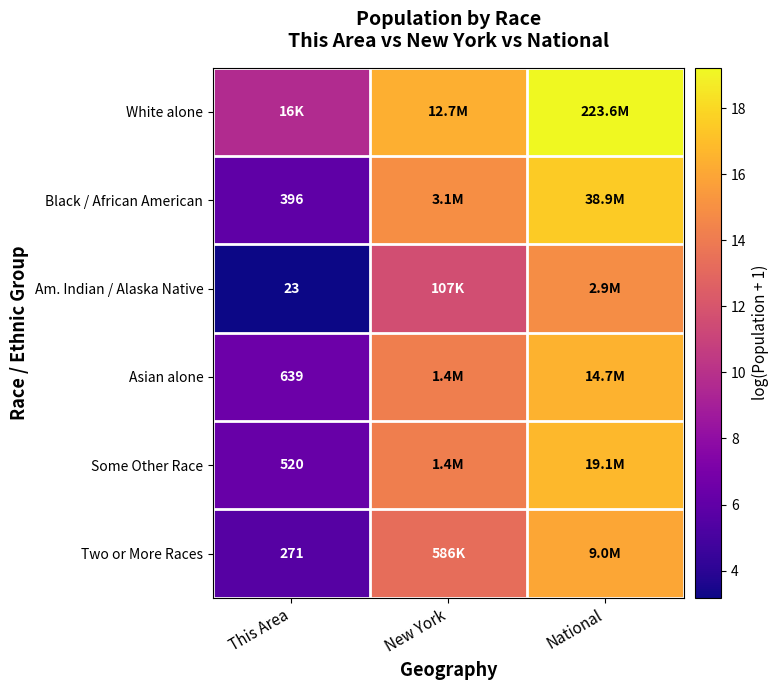

At how many categories does at least one series exceed 15?

2